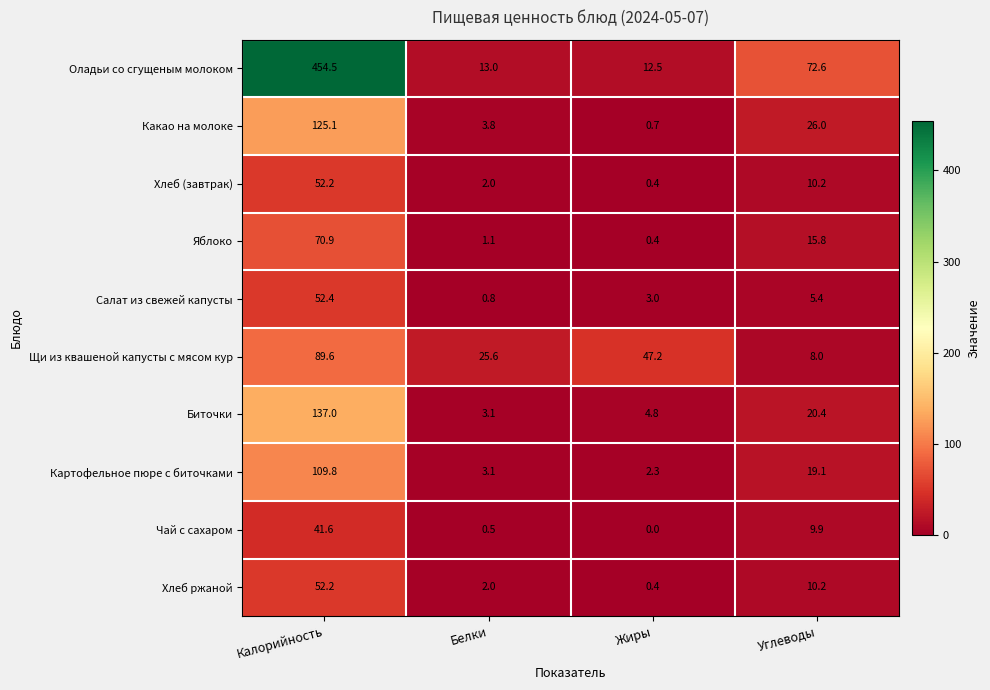

Where does the Салат из свежей капусты series first go above 5?

Калорийность